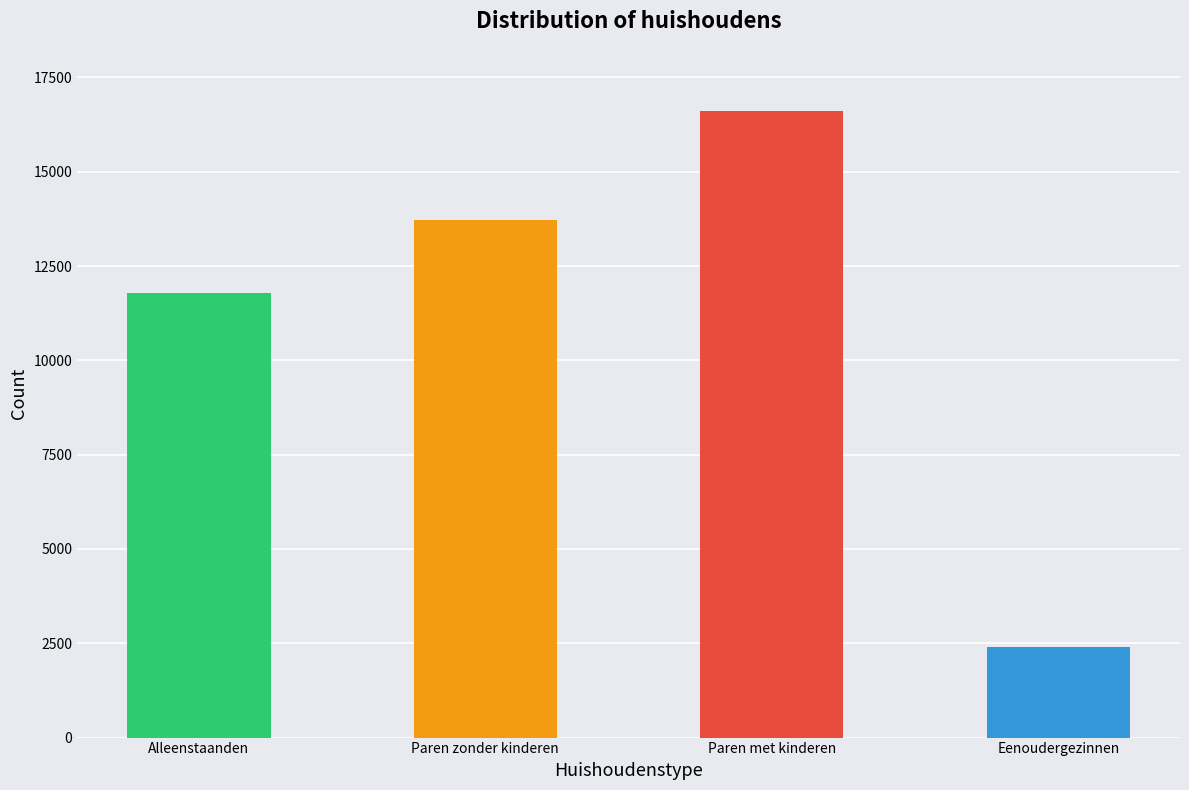

What is the label of the 2nd bar from the left?

Paren zonder kinderen